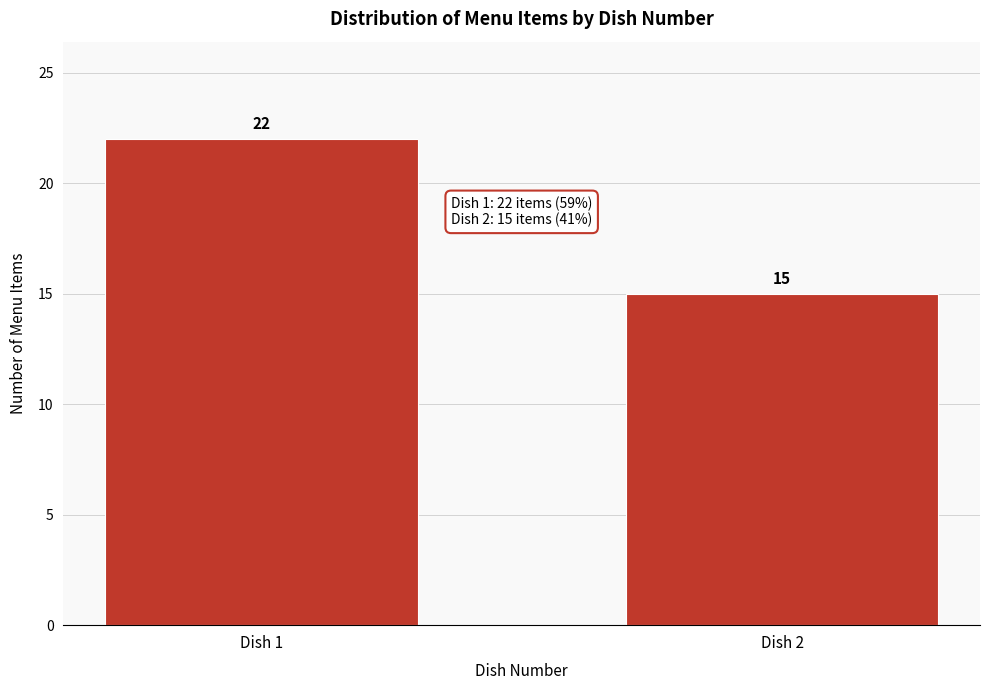

Reading left to right, extract all data points from this chart.

22	15